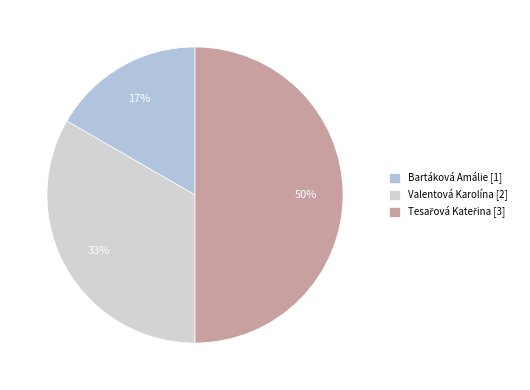

What percentage do Bartáková Amálie and Valentová Karolína together represent?

50.0%